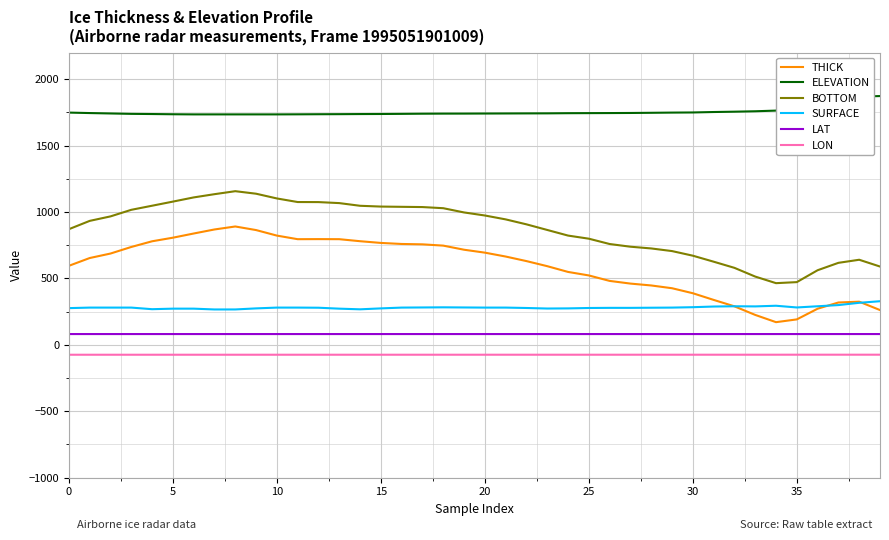

Which series has the largest range (max minus min)?

THICK